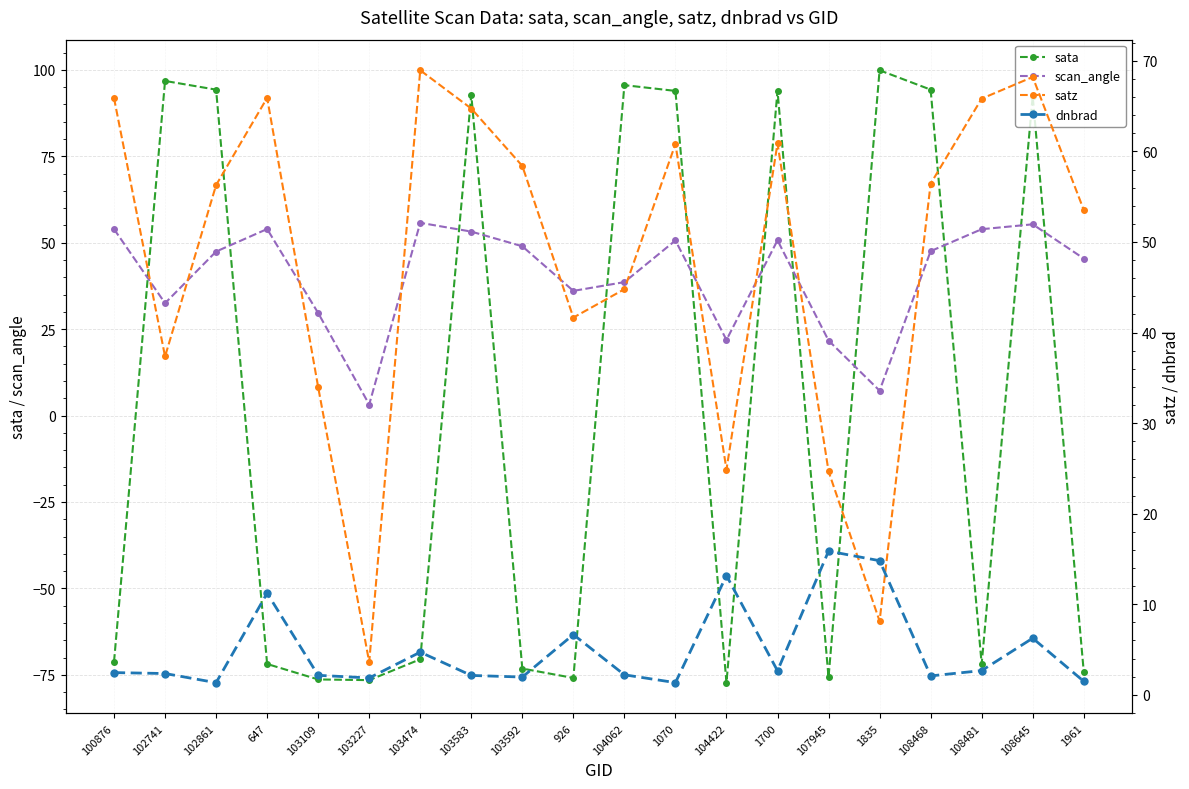

Count the number of categories in the chart.

20